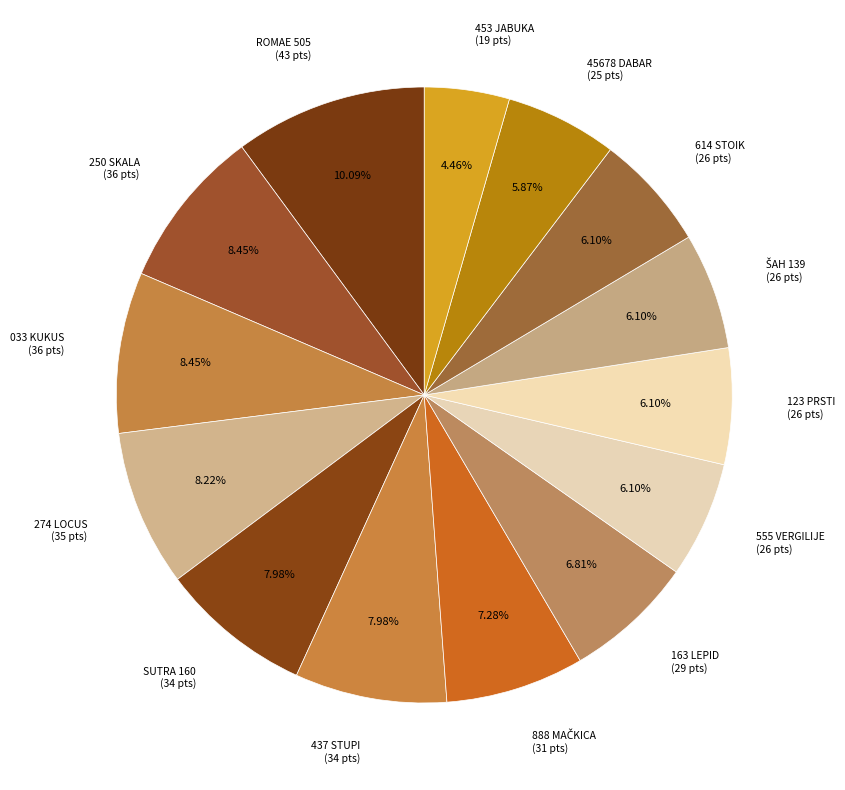

Count the number of slices in the pie.

14